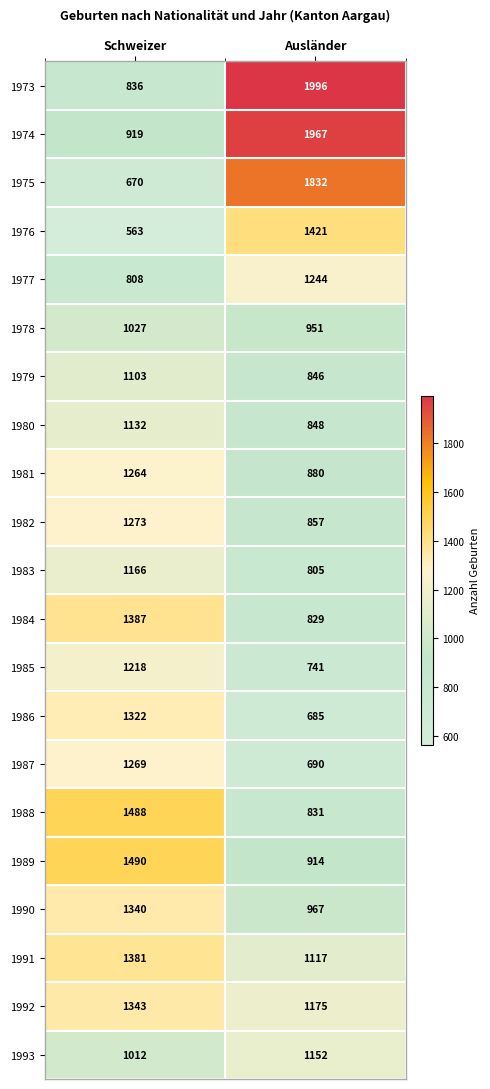

What is the highest value of the 1980 series?

1132